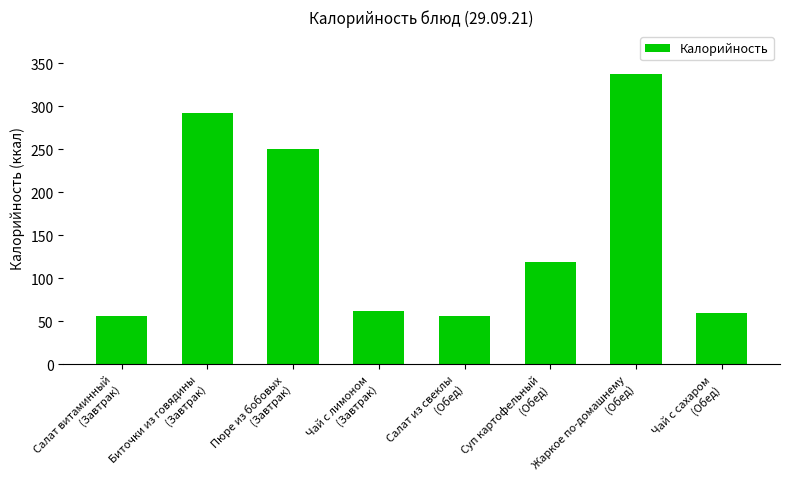

Does the chart contain stacked bars?

No